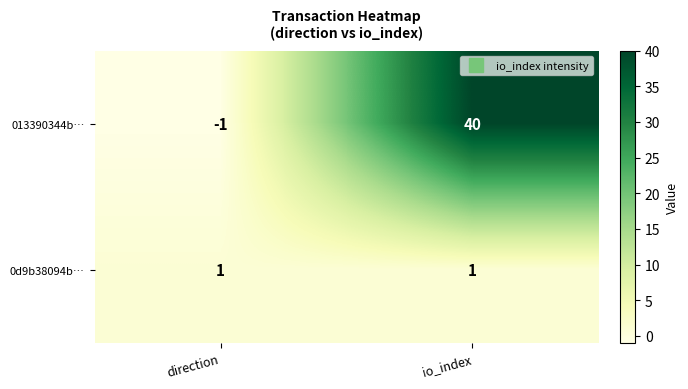

Which series has the largest total across all categories?

013390344b…